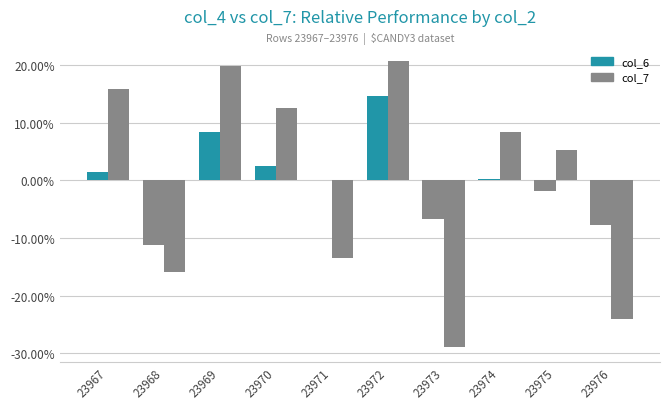

Reading left to right, list all the values displayed in this chart.

col_6: 23967=1.5	23968=-11.3	23969=8.5	23970=2.6	23971=0.0	23972=14.7	23973=-6.8	23974=0.3	23975=-1.8	23976=-7.7
col_7: 23967=15.8	23968=-16.0	23969=19.9	23970=12.6	23971=-13.5	23972=20.7	23973=-29.0	23974=8.5	23975=5.2	23976=-24.1